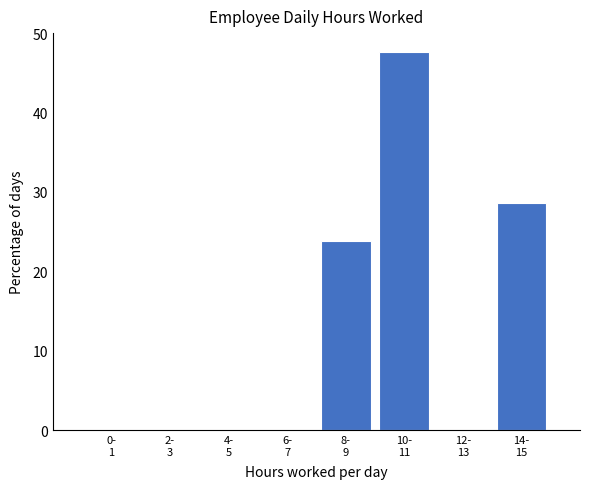

What is the sum of all values?

100.0